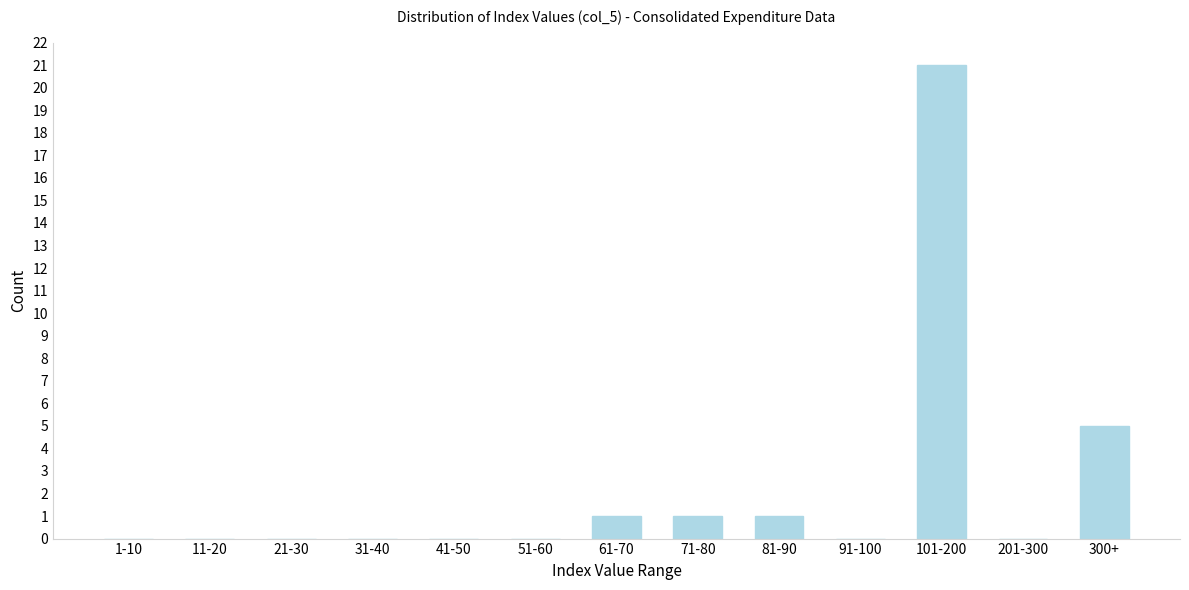

Reading left to right, extract all data points from this chart.

1-10=0	11-20=0	21-30=0	31-40=0	41-50=0	51-60=0	61-70=1	71-80=1	81-90=1	91-100=0	101-200=21	201-300=0	300+=5